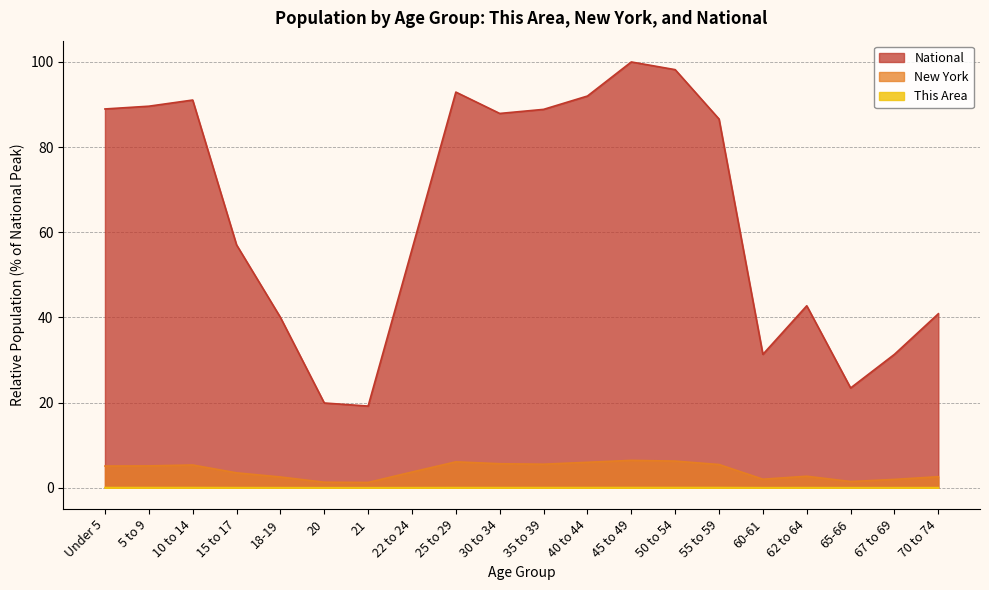

What is the spread (max minus min) of values at 35 to 39?

88.8